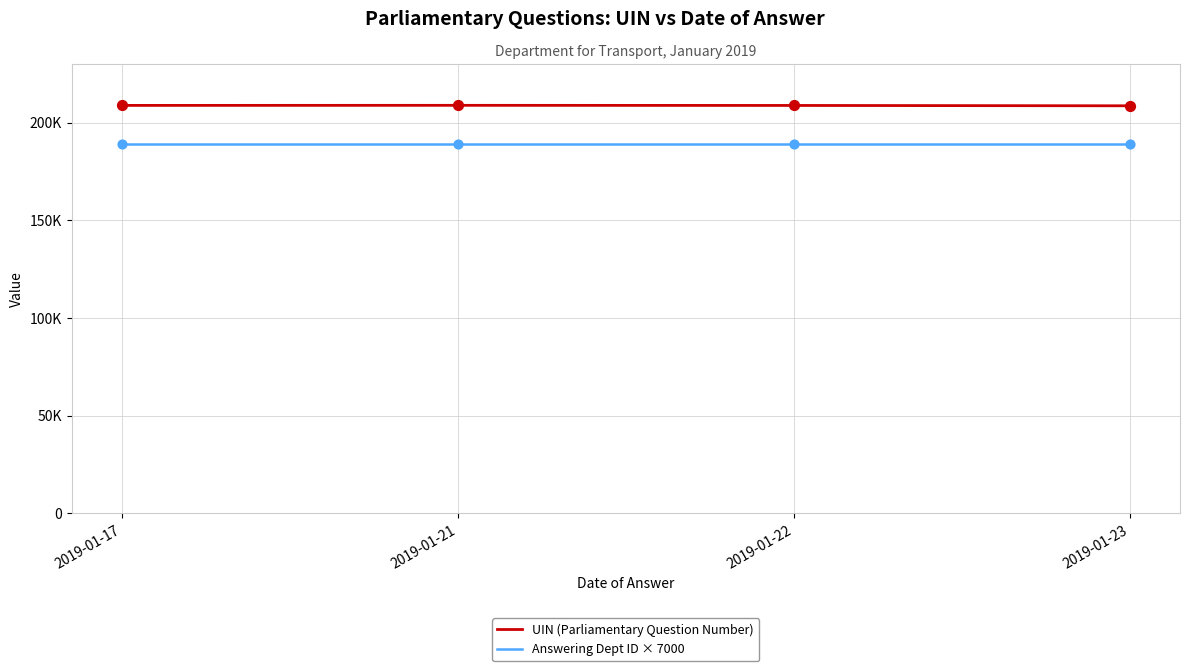

What is the total value across all series at 2019-01-21?

397878.5